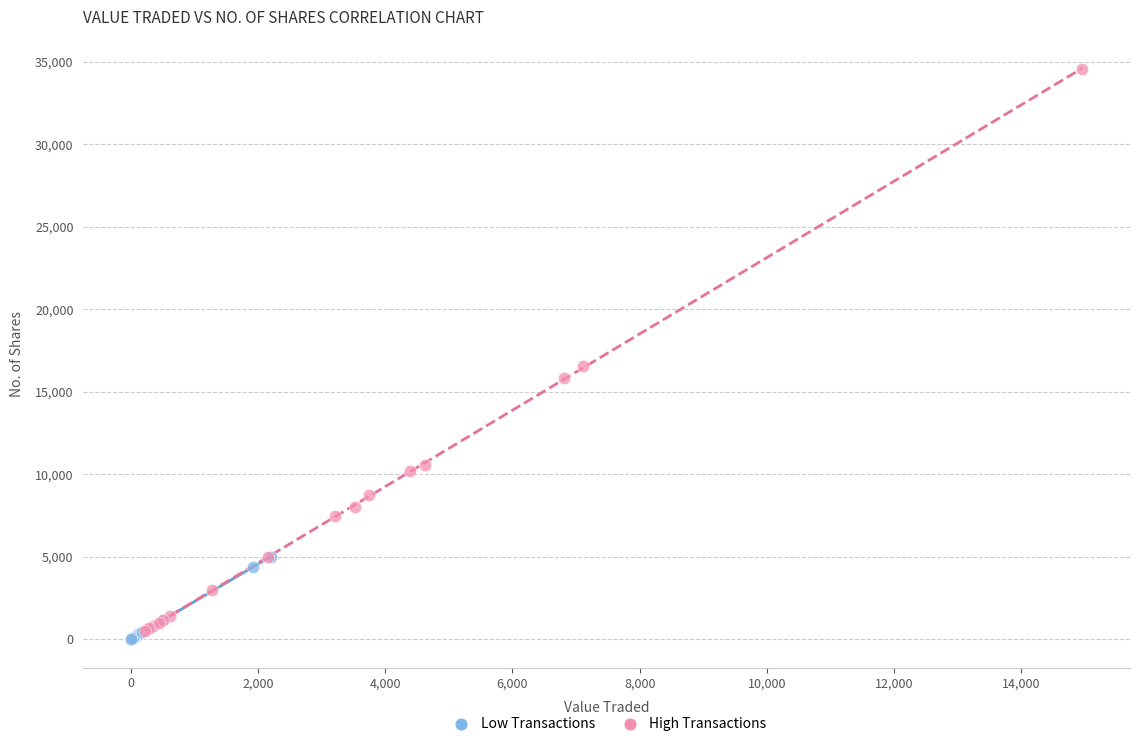

Which series contains the lowest Y value?

Low Transactions